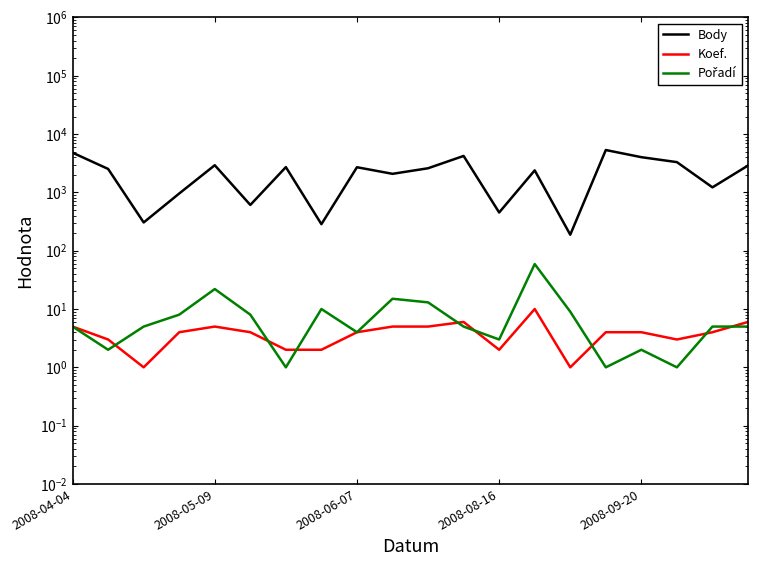

True or false: Body has a value of 2081 at 9.

True